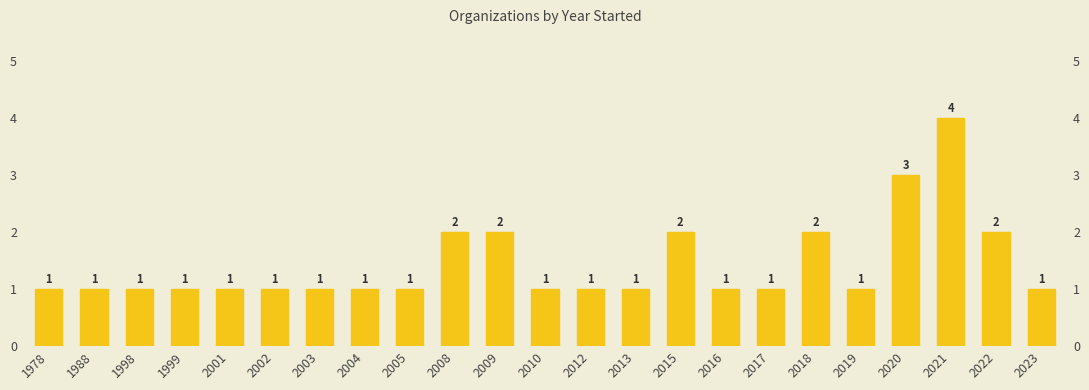

List the labels in order of value, largest first.

2021, 2020, 2008, 2009, 2015, 2018, 2022, 1978, 1988, 1998, 1999, 2001, 2002, 2003, 2004, 2005, 2010, 2012, 2013, 2016, 2017, 2019, 2023